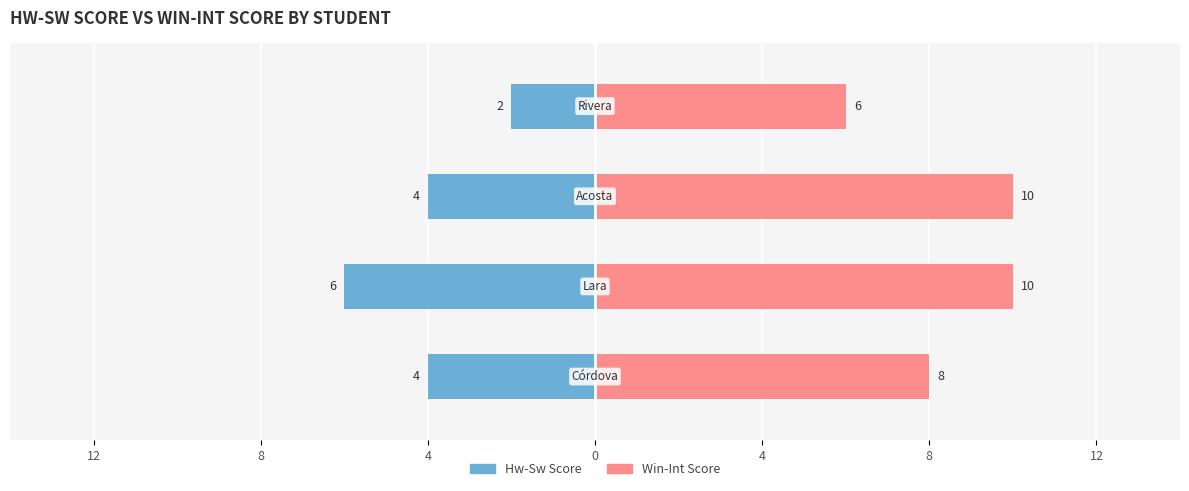

How many groups of bars are there?

4